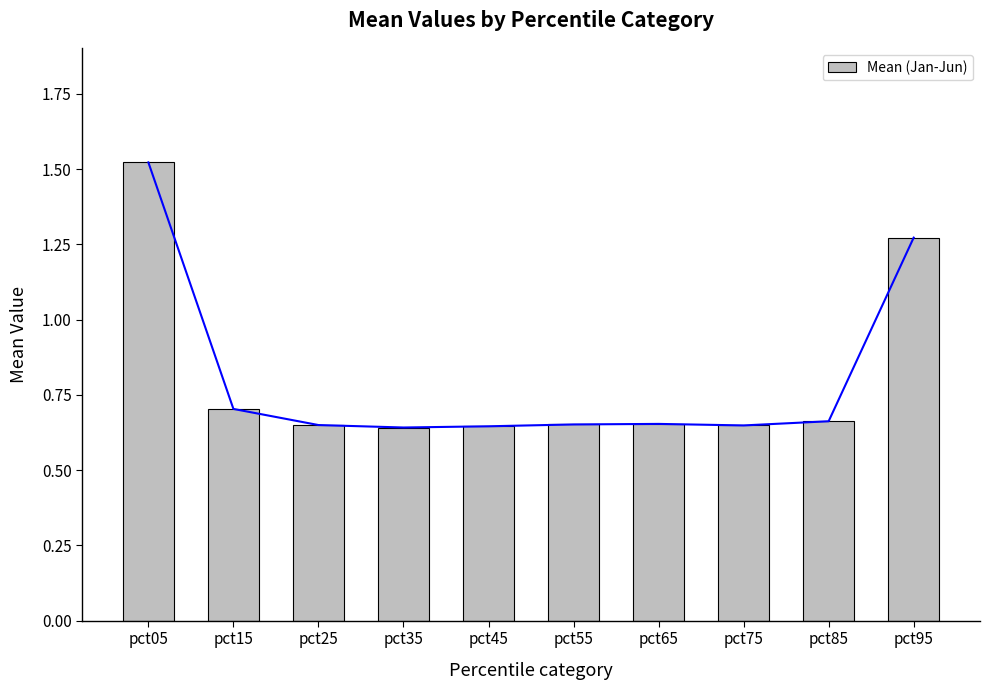

What is the value of the 6th bar from the left?

0.7